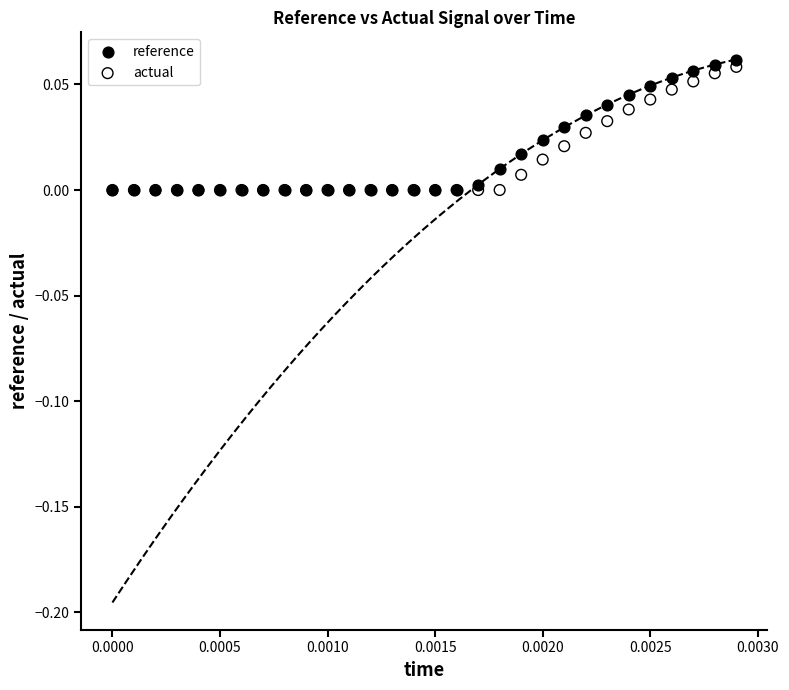

Which series reaches the maximum Y coordinate?

reference